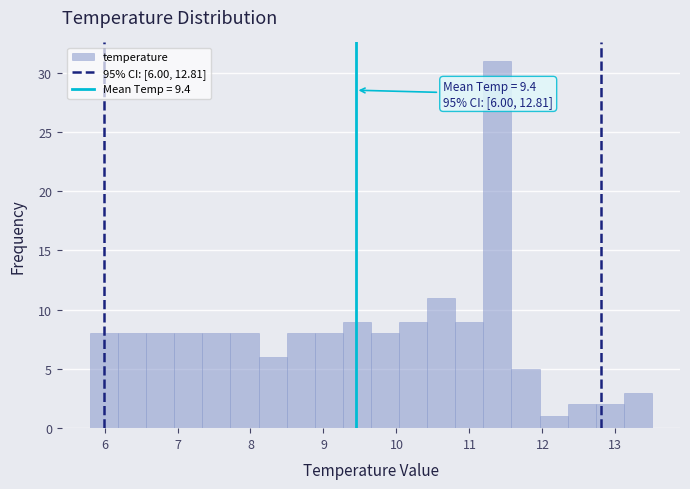

Read against the x-axis, roughly where is the centre of the tallest bar?

11.4